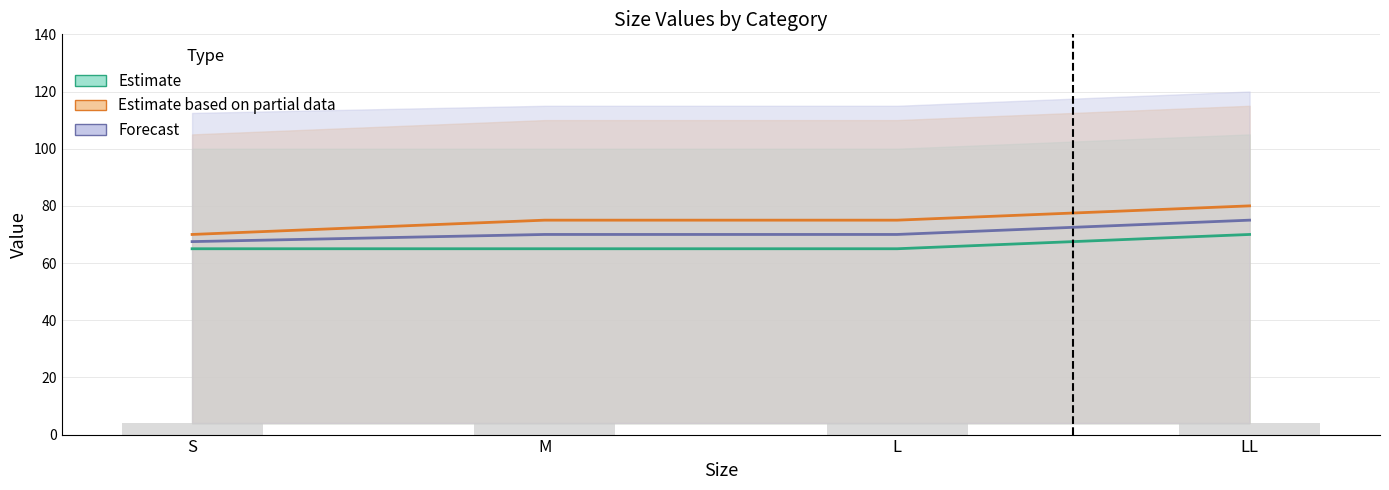

What is the value of the Row3 bar at the 1st from the left?

4